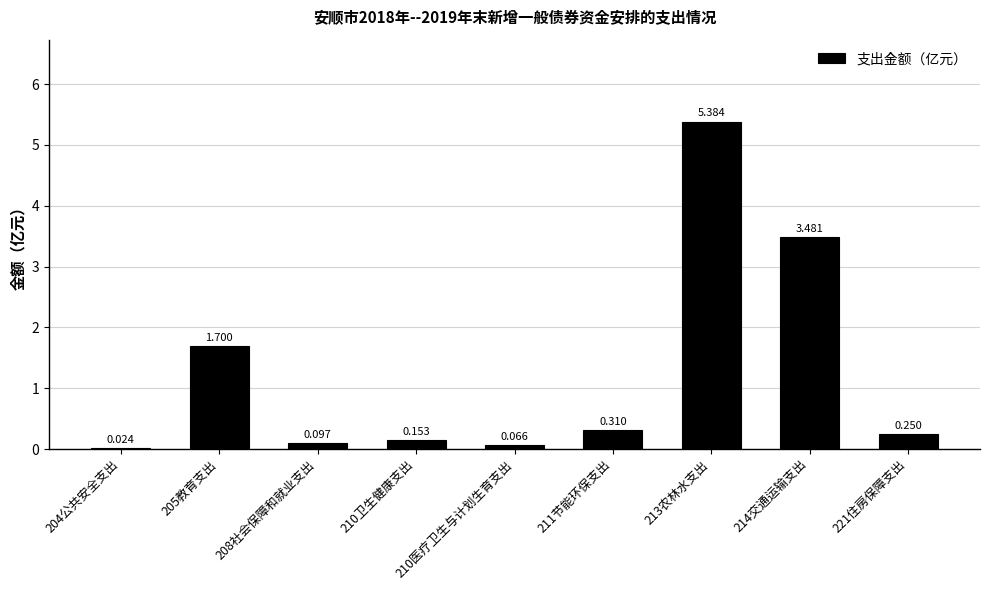

Are the bars grouped side by side (vs. stacked)?

No